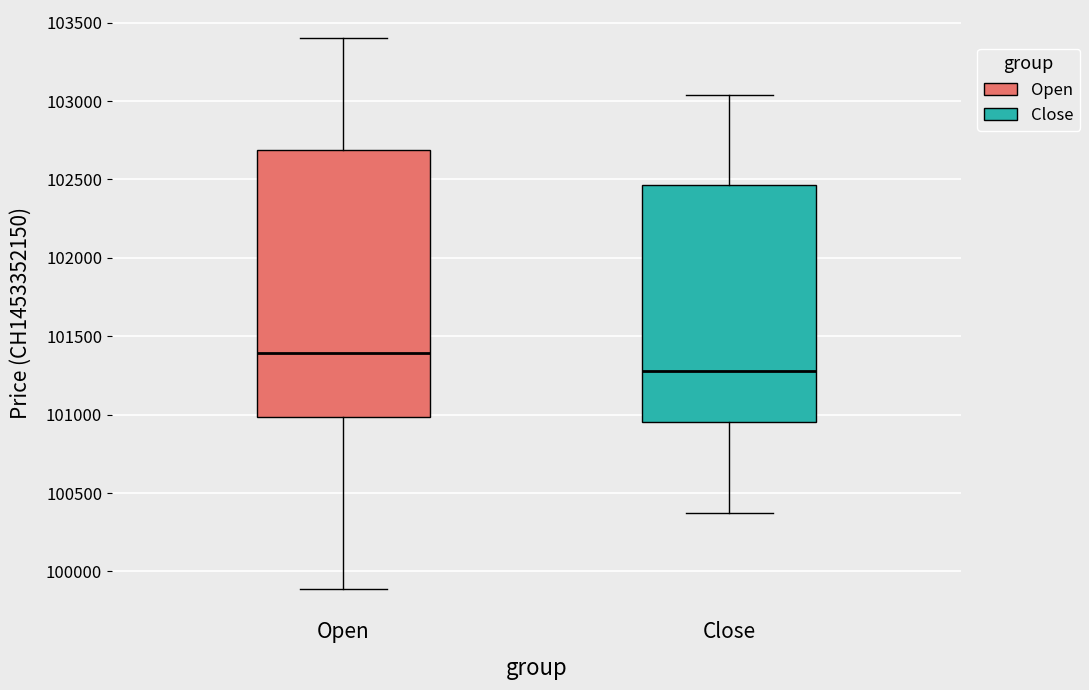

Which box has the highest median line?

Open